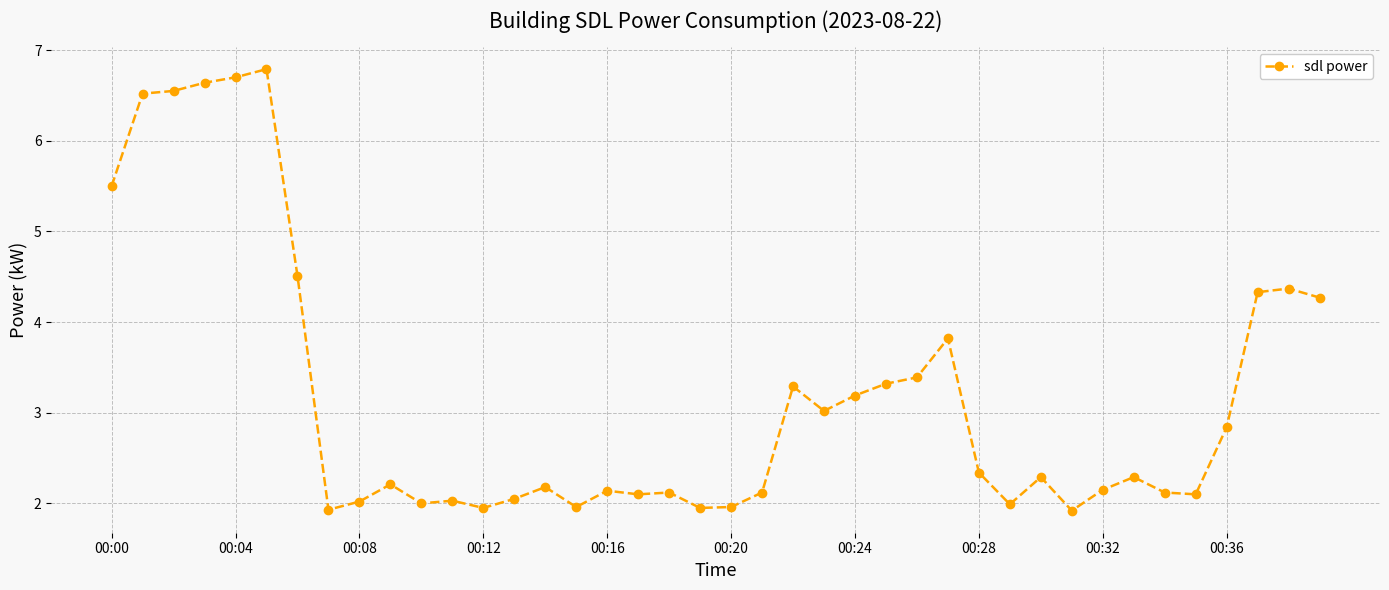

What is the smallest value displayed?

1.9